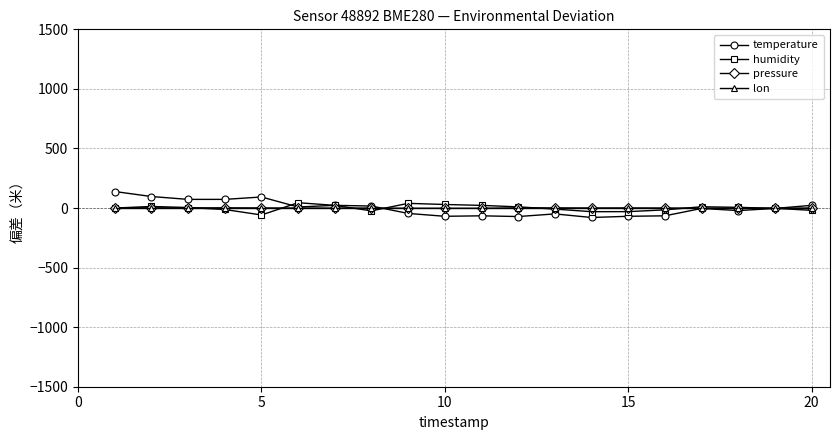

What is the minimum value shown in the chart?

-79.4